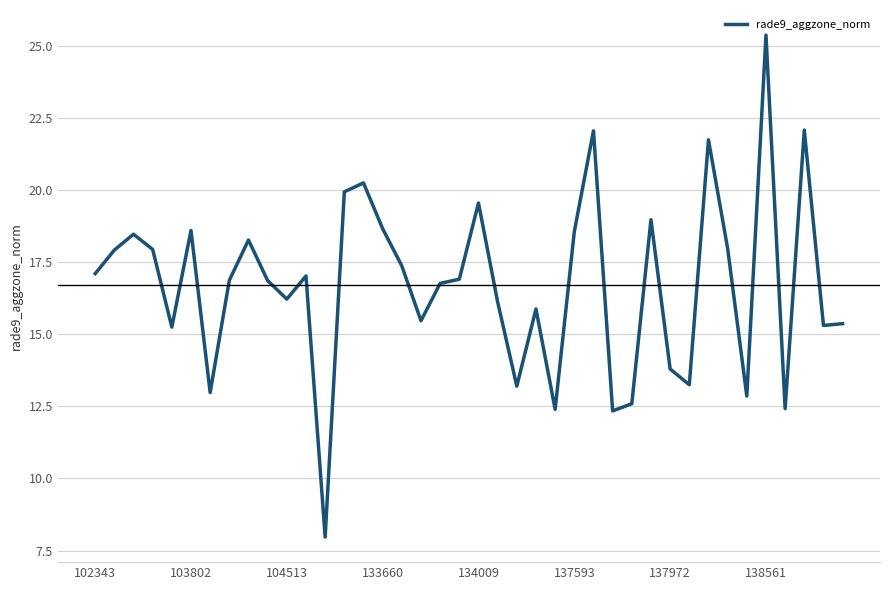

What is the smallest value displayed?

8.0